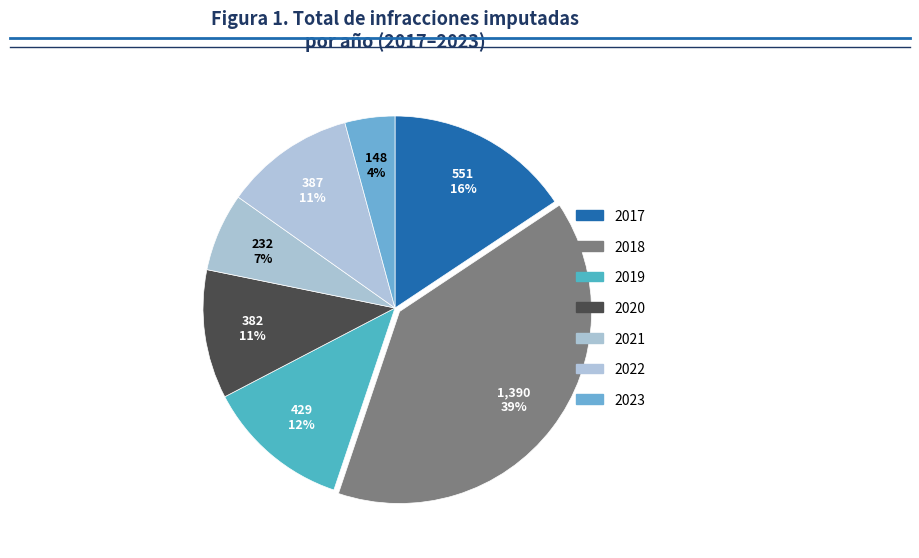

Between 2020 and 2019, which is larger?

2019